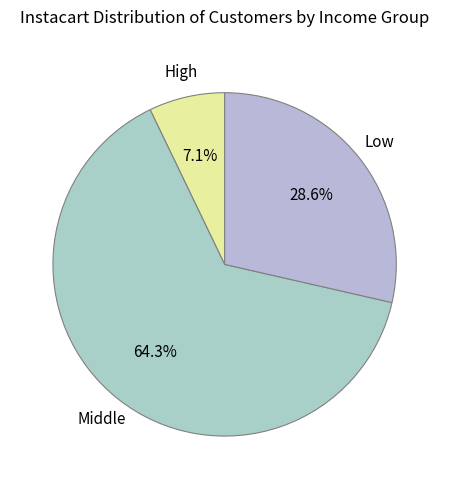

What is the ratio of the value at Middle to the value at Low?

2.2